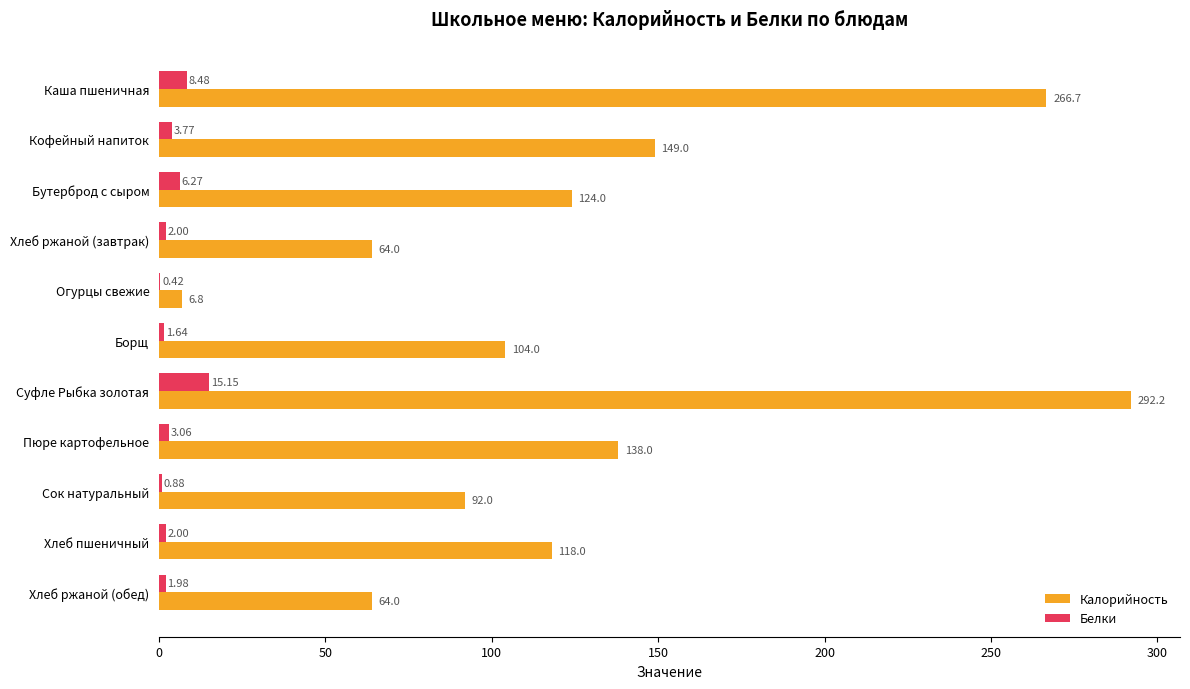

Which series has the largest range (max minus min)?

Калорийность